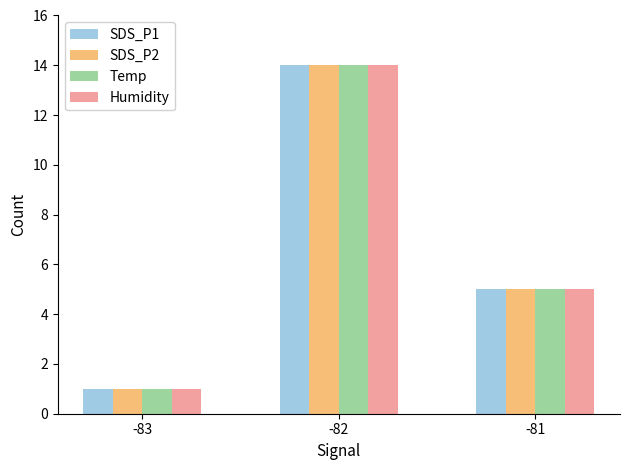

At which category does the chart reach its peak across all series?

-82